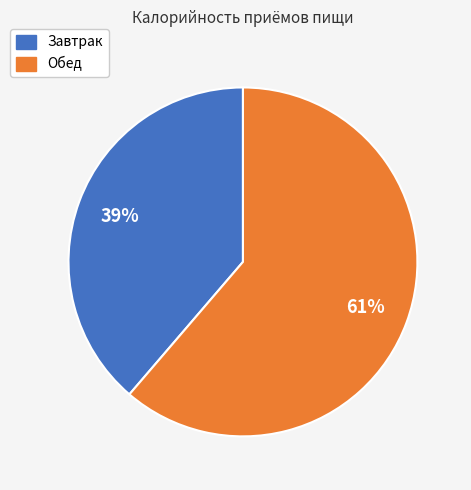

Which category has the smallest portion of the pie?

Завтрак